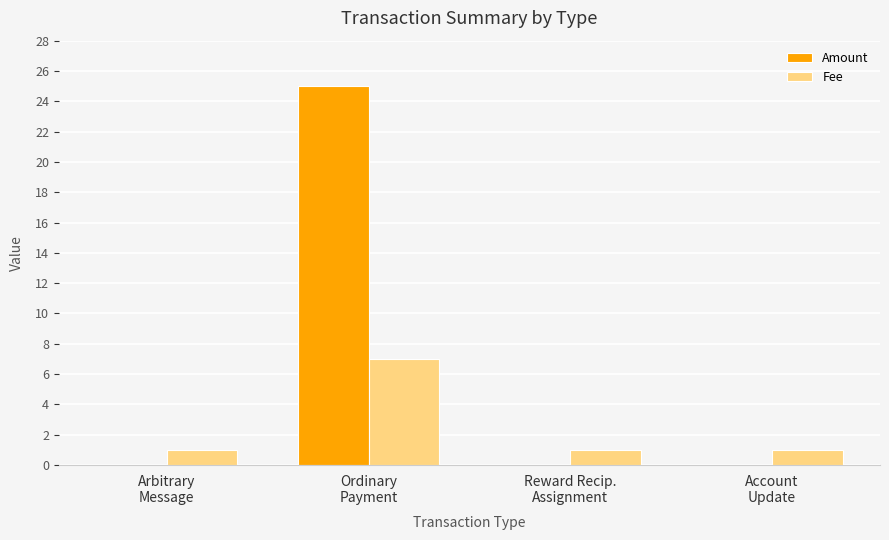

What is the sum of all Fee values?

10